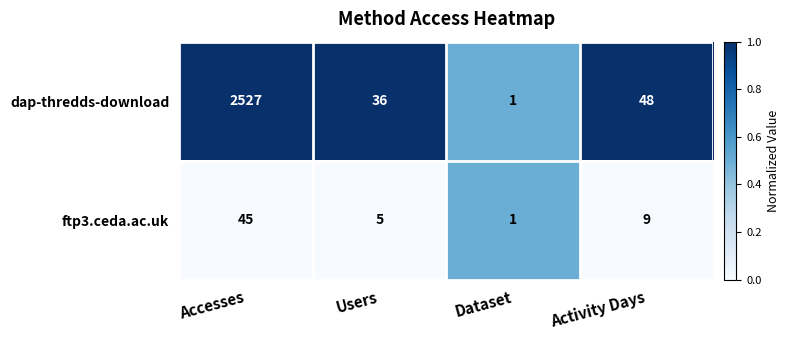

What is the total value across all series at Accesses?

2572